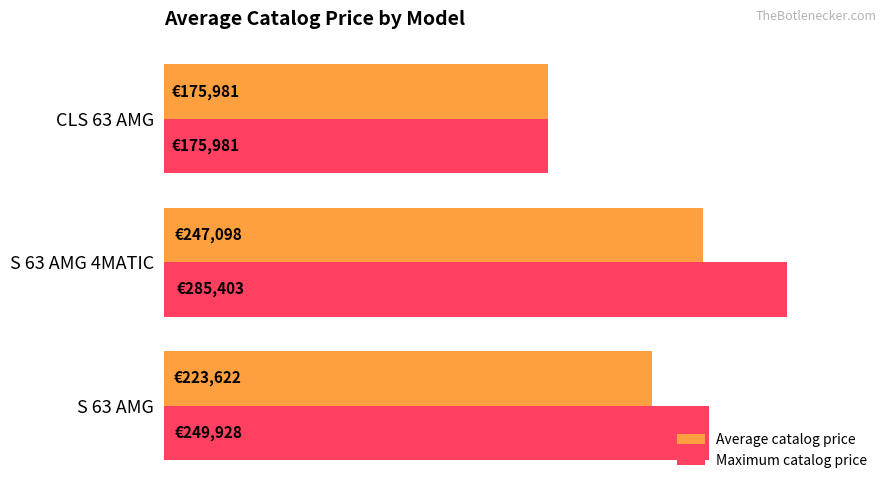

Rank the categories by Average catalog price value from highest to lowest.

S 63 AMG 4MATIC, S 63 AMG, CLS 63 AMG